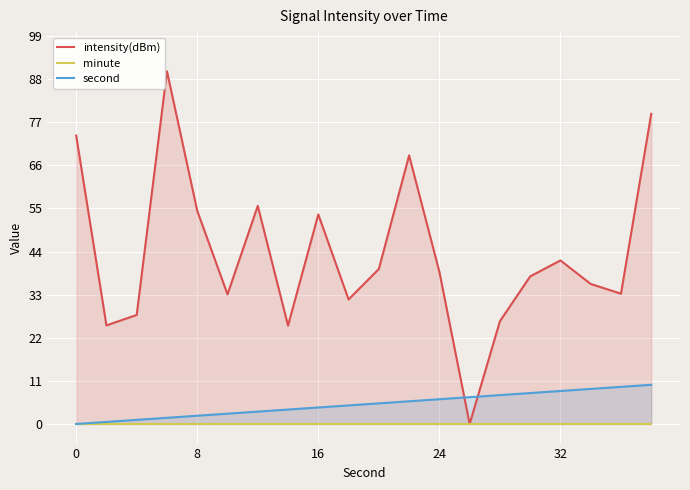

How many values in the second series exceed 5?

10